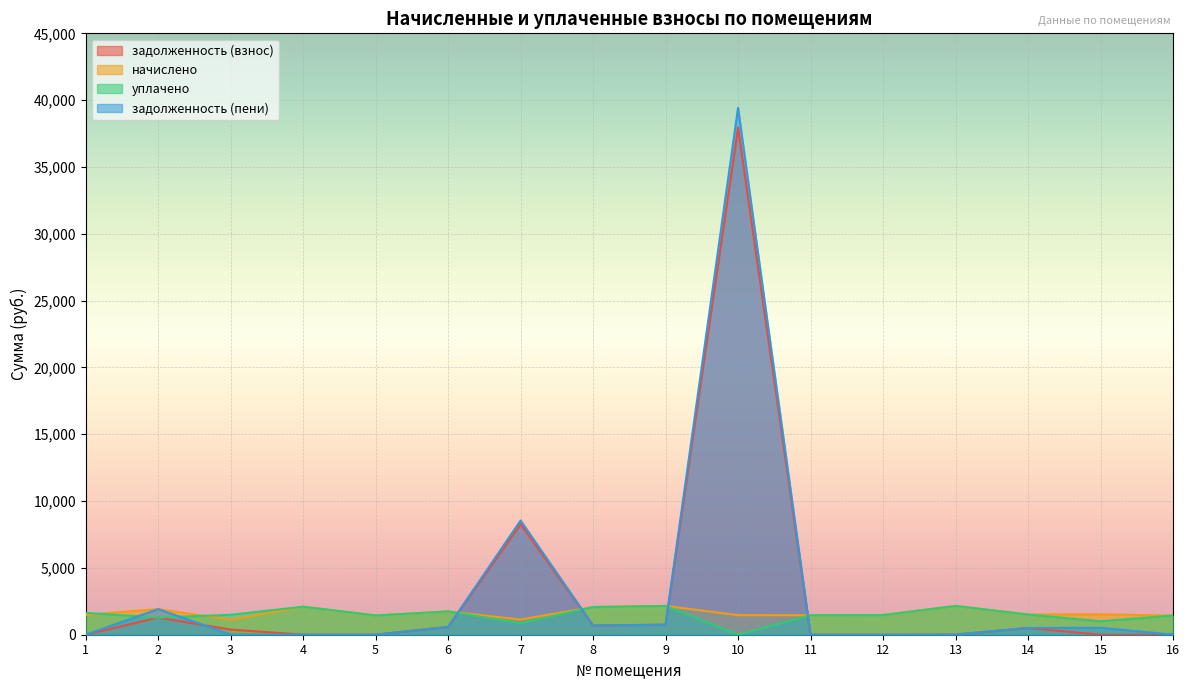

Which category has the lowest value in the задолженность (пени) series?

1